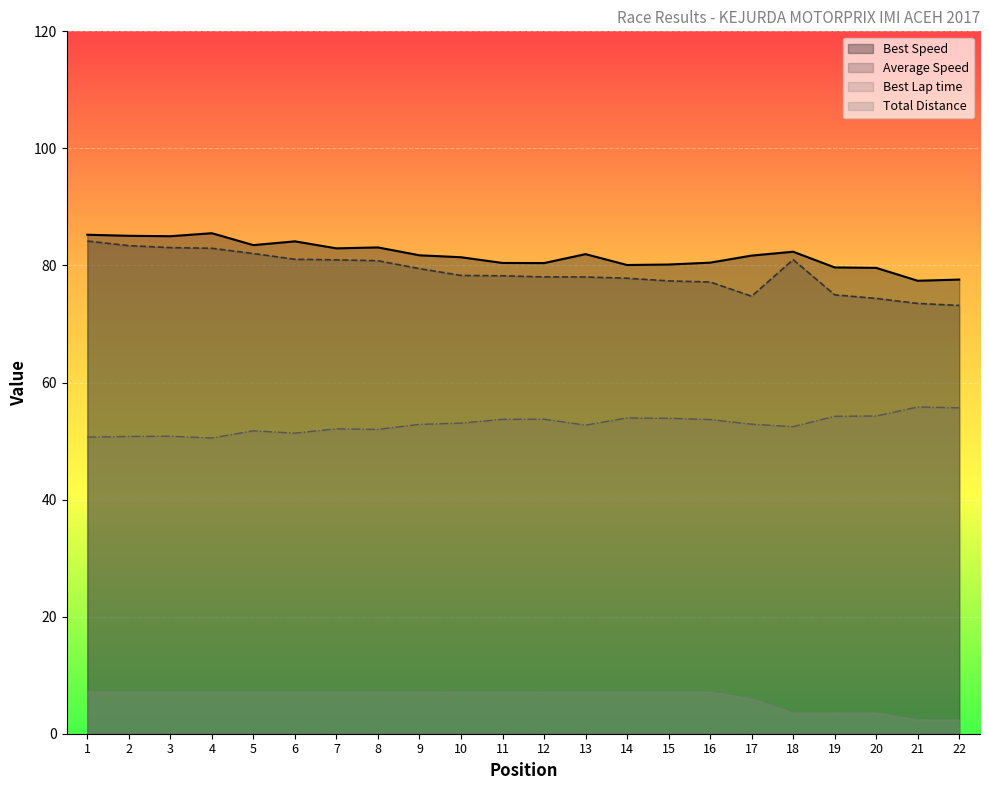

At which category is the sum across all series the highest?

1